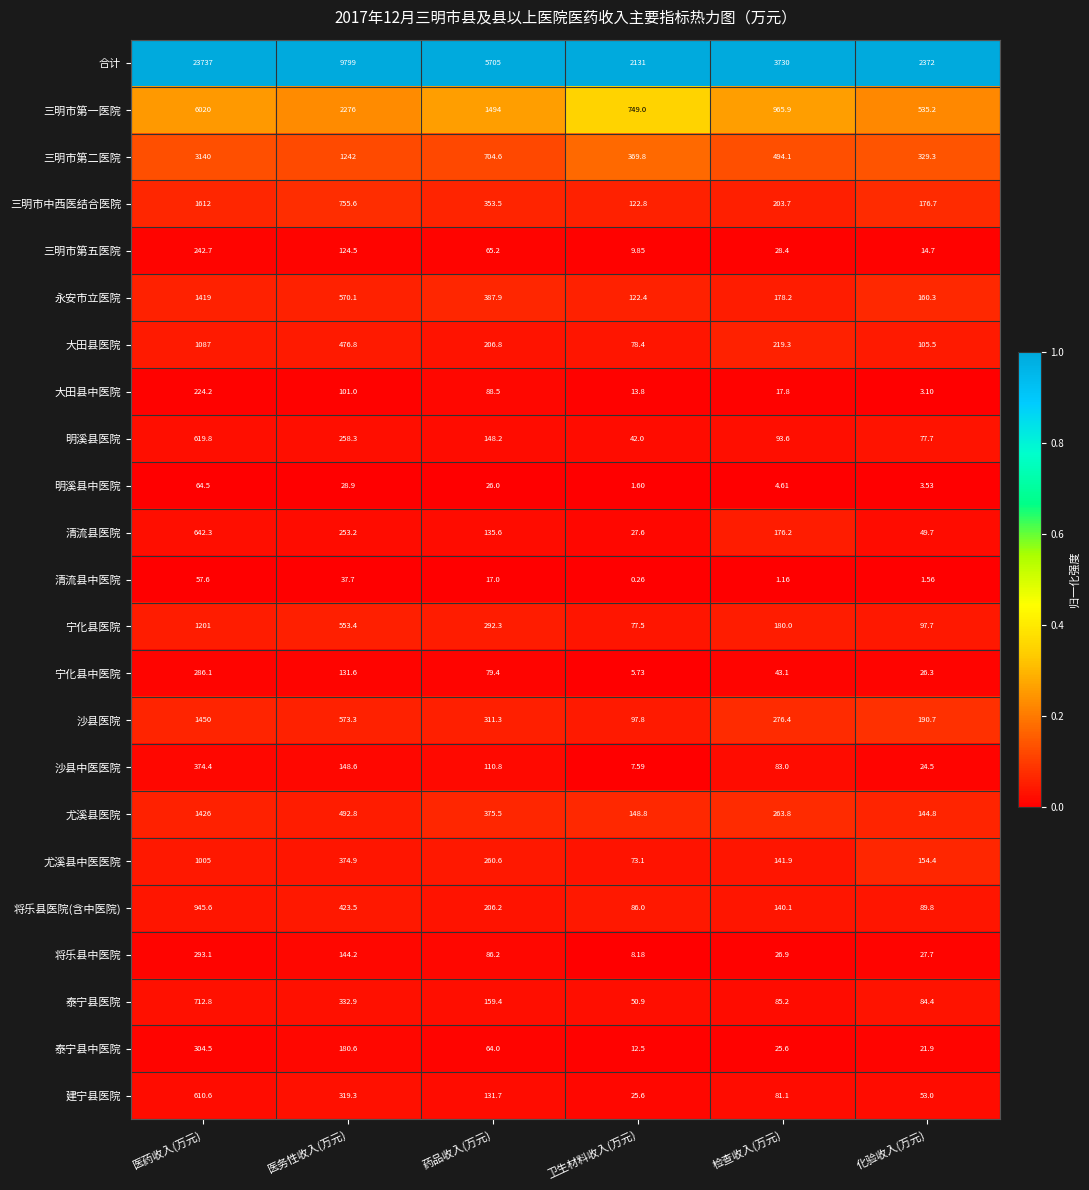

Rank the series by their maximum value, from highest to lowest.

合计, 三明市第一医院, 三明市第二医院, 三明市中西医结合医院, 沙县医院, 尤溪县医院, 永安市立医院, 宁化县医院, 大田县医院, 尤溪县中医医院, 将乐县医院(含中医院), 泰宁县医院, 清流县医院, 明溪县医院, 建宁县医院, 沙县中医医院, 泰宁县中医院, 将乐县中医院, 宁化县中医院, 三明市第五医院, 大田县中医院, 明溪县中医院, 清流县中医院